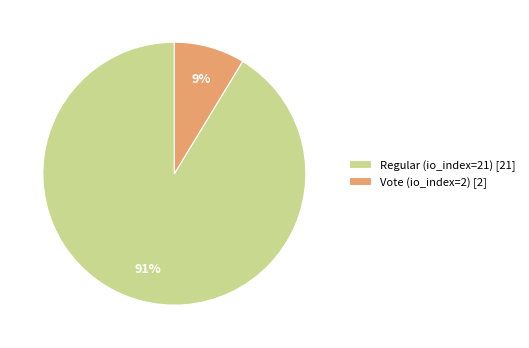

How many slices are in this pie chart?

2